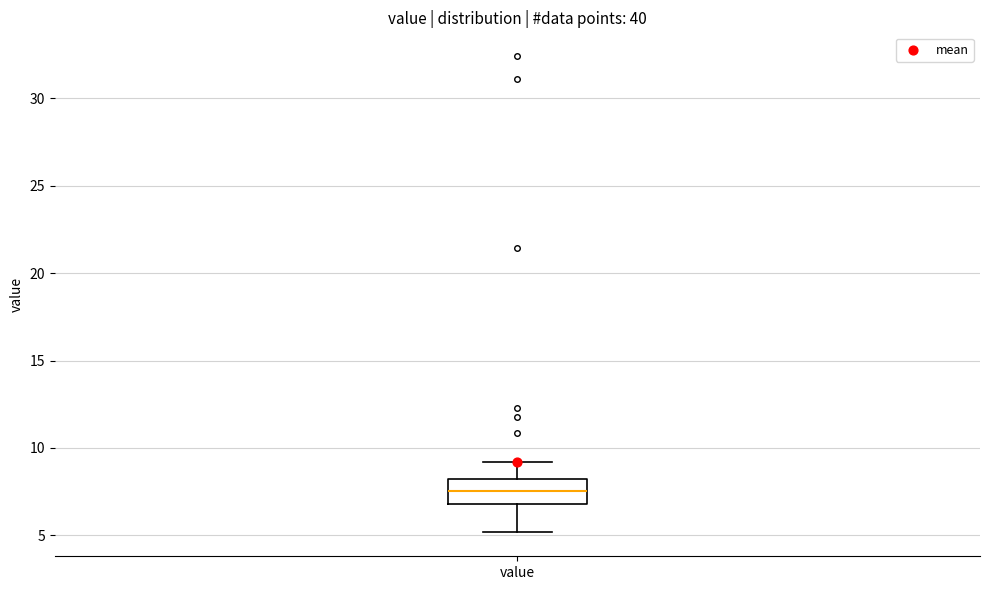

Transcribe this box plot: give where the median line is, the range the box spans, and where the two whiskers end, as read against the y-axis. The values are not printed on the chart, so give them approximately, as read against the axis.

median 7.5, box 7.0 to 8.0, whiskers 5.0 to 9.0